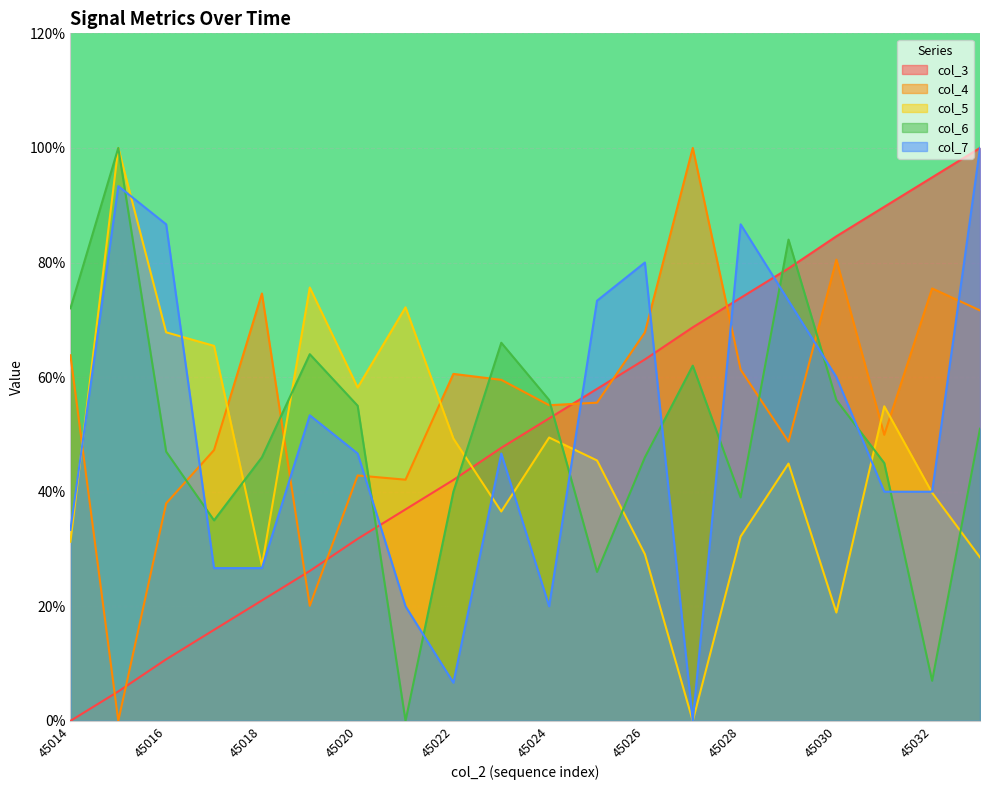

Reading right to left, extract all data points from this chart.

col_3: 45033=100.0	45032=94.9	45031=89.7	45030=84.6	45029=79.0	45028=73.8	45027=68.7	45026=63.1	45025=57.9	45024=52.8	45023=47.7	45022=42.1	45021=36.9	45020=31.8	45019=26.2	45018=21.0	45017=15.9	45016=10.7	45015=5.1	45014=0.0
col_4: 45033=71.6	45032=75.5	45031=49.9	45030=80.5	45029=48.7	45028=61.3	45027=100.0	45026=67.8	45025=55.5	45024=55.1	45023=59.5	45022=60.6	45021=42.1	45020=42.8	45019=20.1	45018=74.6	45017=47.3	45016=38.0	45015=0.0	45014=63.8
col_5: 45033=28.5	45032=39.8	45031=54.9	45030=18.9	45029=44.9	45028=32.2	45027=0.0	45026=29.1	45025=45.5	45024=49.5	45023=36.5	45022=49.3	45021=72.2	45020=58.2	45019=75.6	45018=27.1	45017=65.5	45016=67.8	45015=100.0	45014=31.3
col_6: 45033=51.0	45032=7.0	45031=45.0	45030=56.0	45029=84.0	45028=39.0	45027=62.0	45026=46.0	45025=26.0	45024=56.0	45023=66.0	45022=40.0	45021=0.0	45020=55.0	45019=64.0	45018=46.0	45017=35.0	45016=47.0	45015=100.0	45014=72.0
col_7: 45033=100.0	45032=40.0	45031=40.0	45030=60.0	45029=73.3	45028=86.7	45027=0.0	45026=80.0	45025=73.3	45024=20.0	45023=46.7	45022=6.7	45021=20.0	45020=46.7	45019=53.3	45018=26.7	45017=26.7	45016=86.7	45015=93.3	45014=33.3